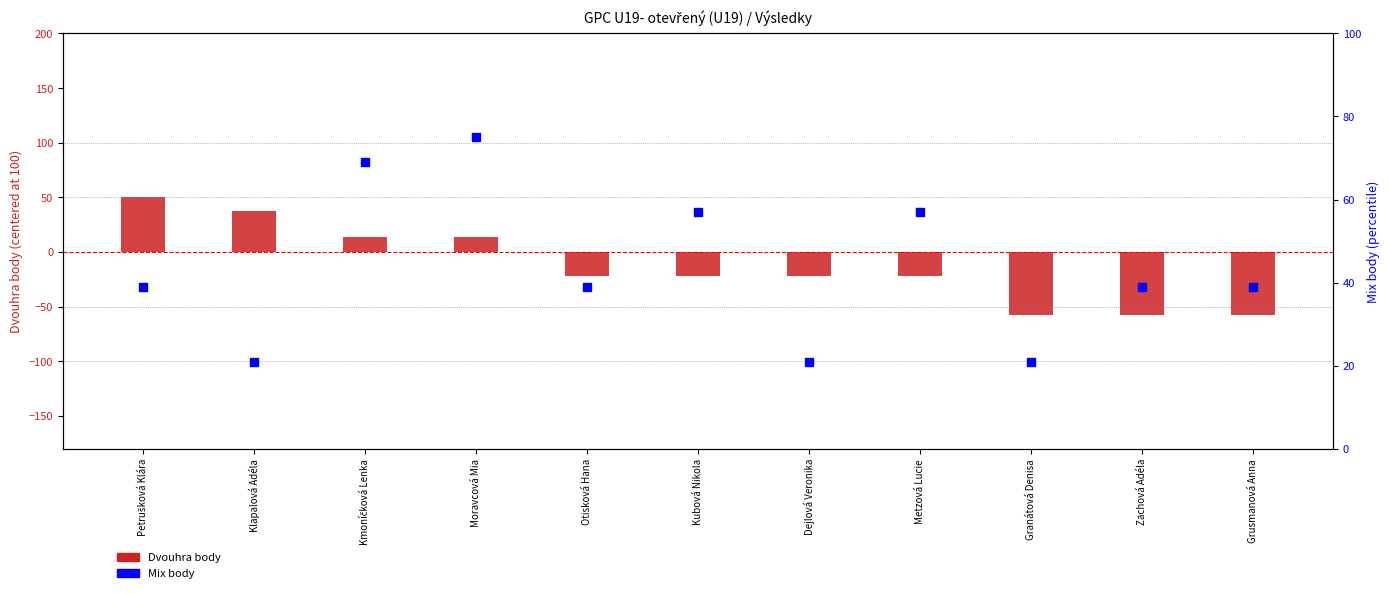

Is the value of Mix body at Moravcová Mia greater than the value of Dvouhra body at Metzová Lucie?

Yes